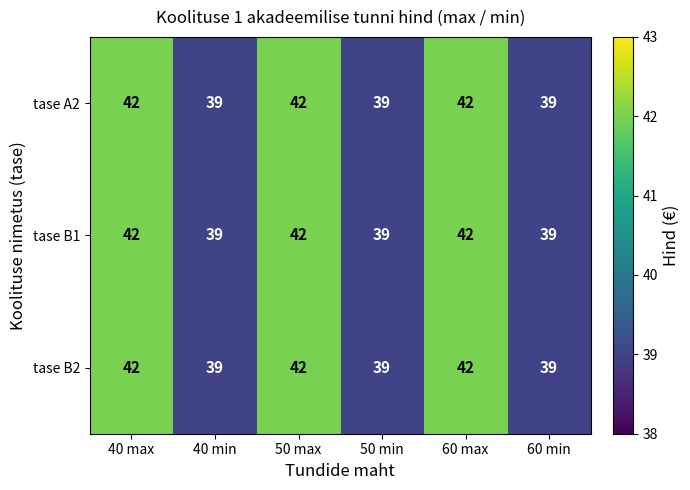

Reading right to left, what are all the values shown in this chart?

tase A2: 60 min=39	60 max=42	50 min=39	50 max=42	40 min=39	40 max=42
tase B1: 60 min=39	60 max=42	50 min=39	50 max=42	40 min=39	40 max=42
tase B2: 60 min=39	60 max=42	50 min=39	50 max=42	40 min=39	40 max=42